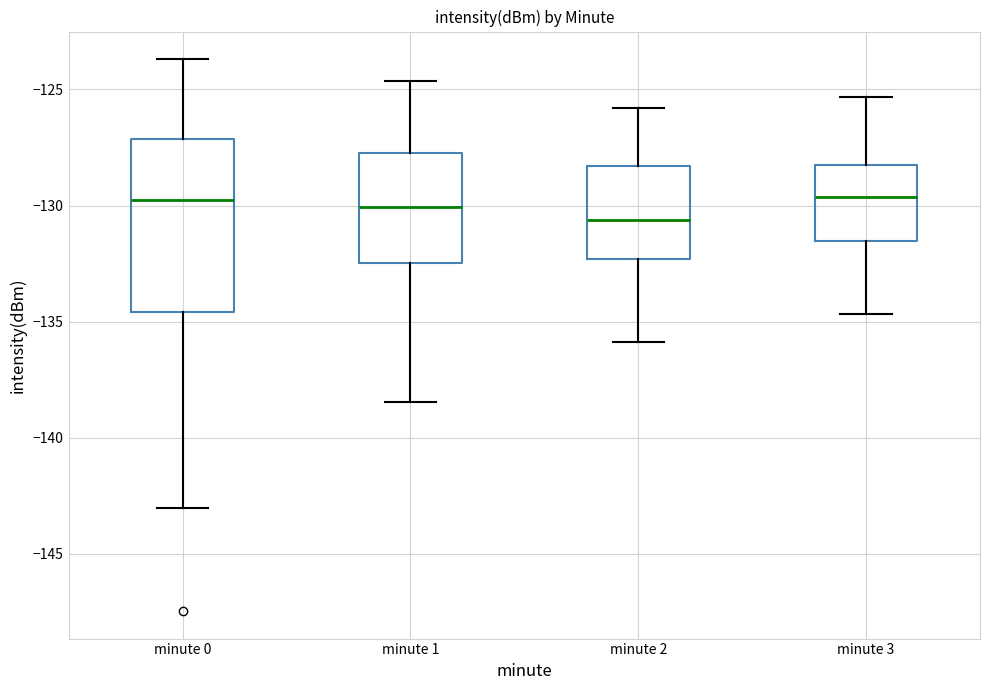

Where is the upper edge of the box for minute 2 on the y-axis? The values are not printed on the chart, so give them approximately, as read against the axis.

-128.5